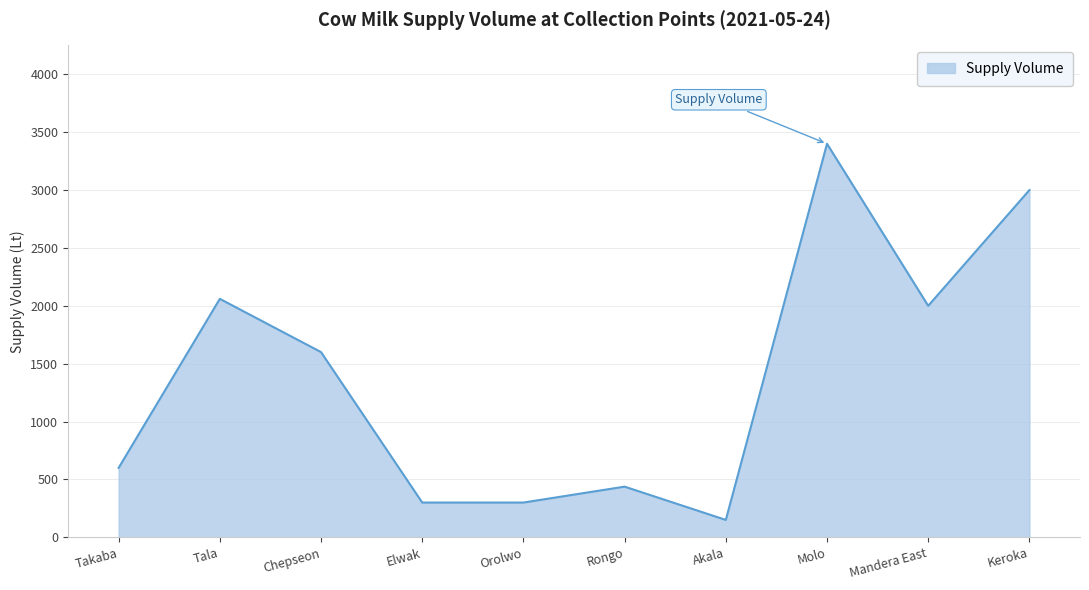

True or false: the data shows 1137.0 at Mandera East.

False